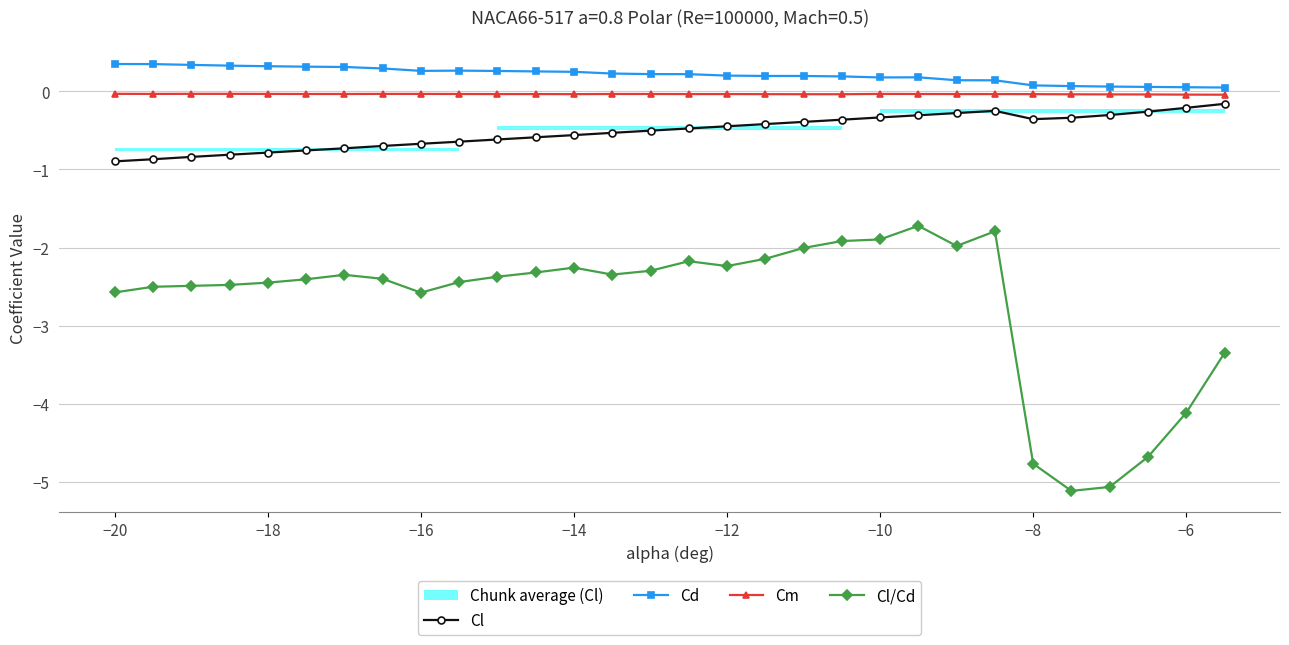

What is the average value of the Cl series?

-0.5